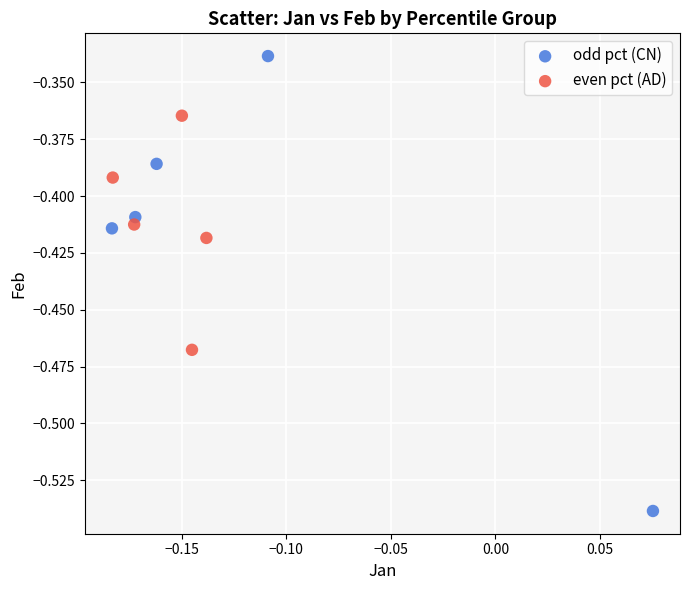

Which series reaches the maximum Y coordinate?

odd pct (CN)